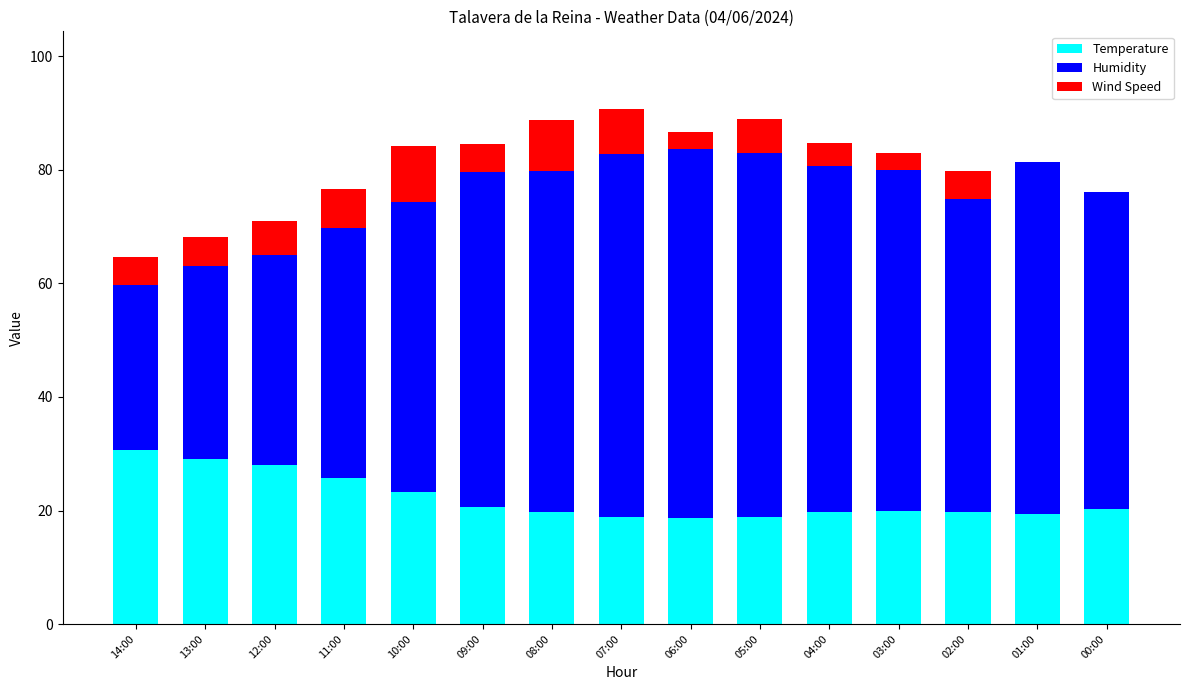

The Temperature series shows 4.6 at 02:00. True or false?

False